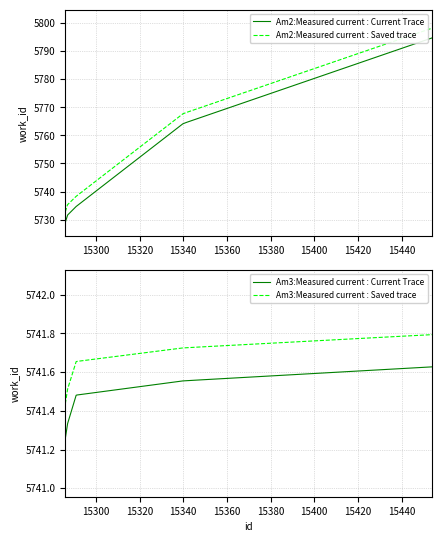

What is the maximum value for Am2:Measured current : Saved trace?

5798.2